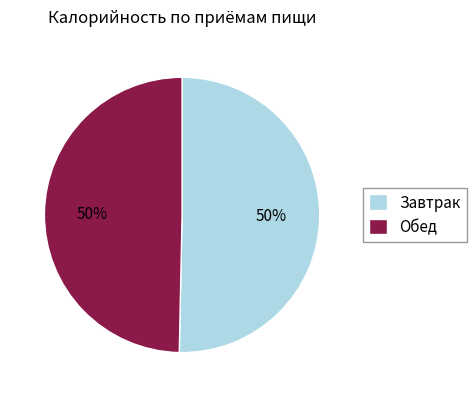

To the nearest percent, what percentage of the pie is Обед?

50%